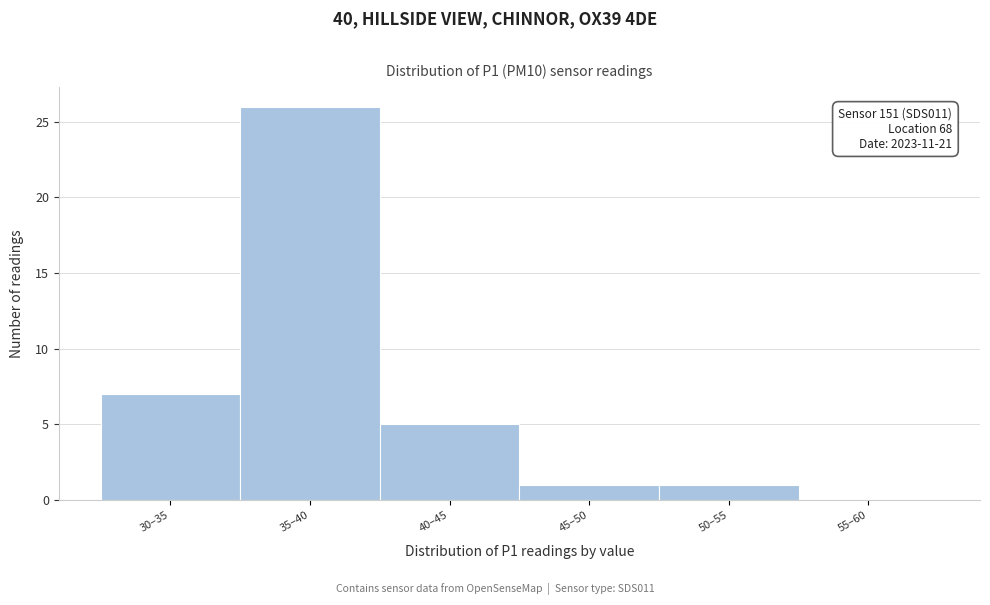

Reading left to right, extract all data points from this chart.

30–35=7	35–40=26	40–45=5	45–50=1	50–55=1	55–60=0